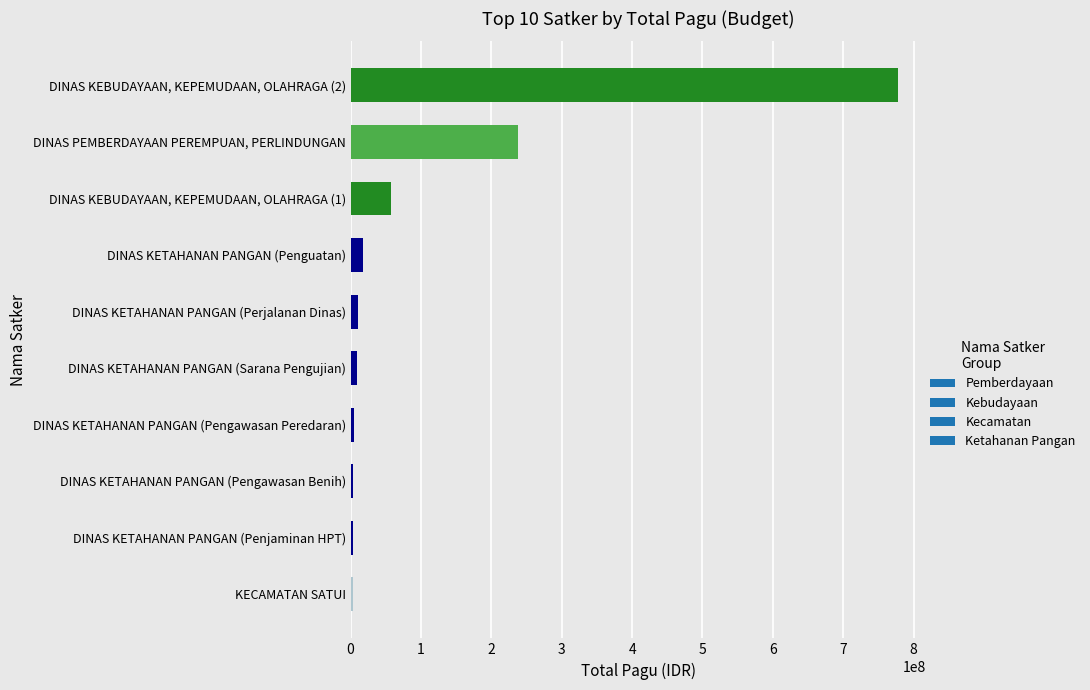

Are the bars grouped side by side (vs. stacked)?

No